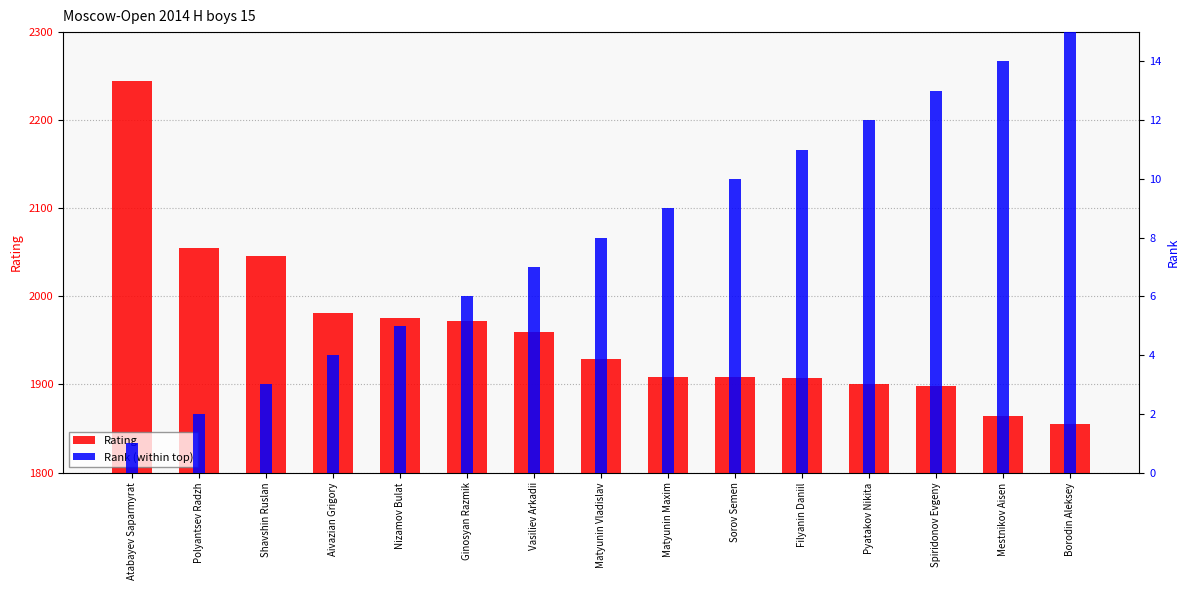

Count the number of categories in the chart.

15